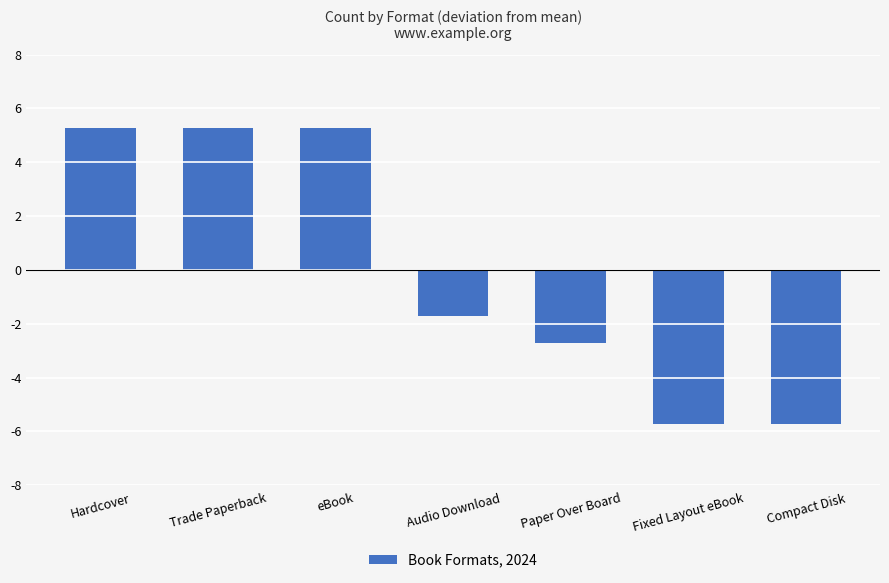

Read the value at eBook.

5.3